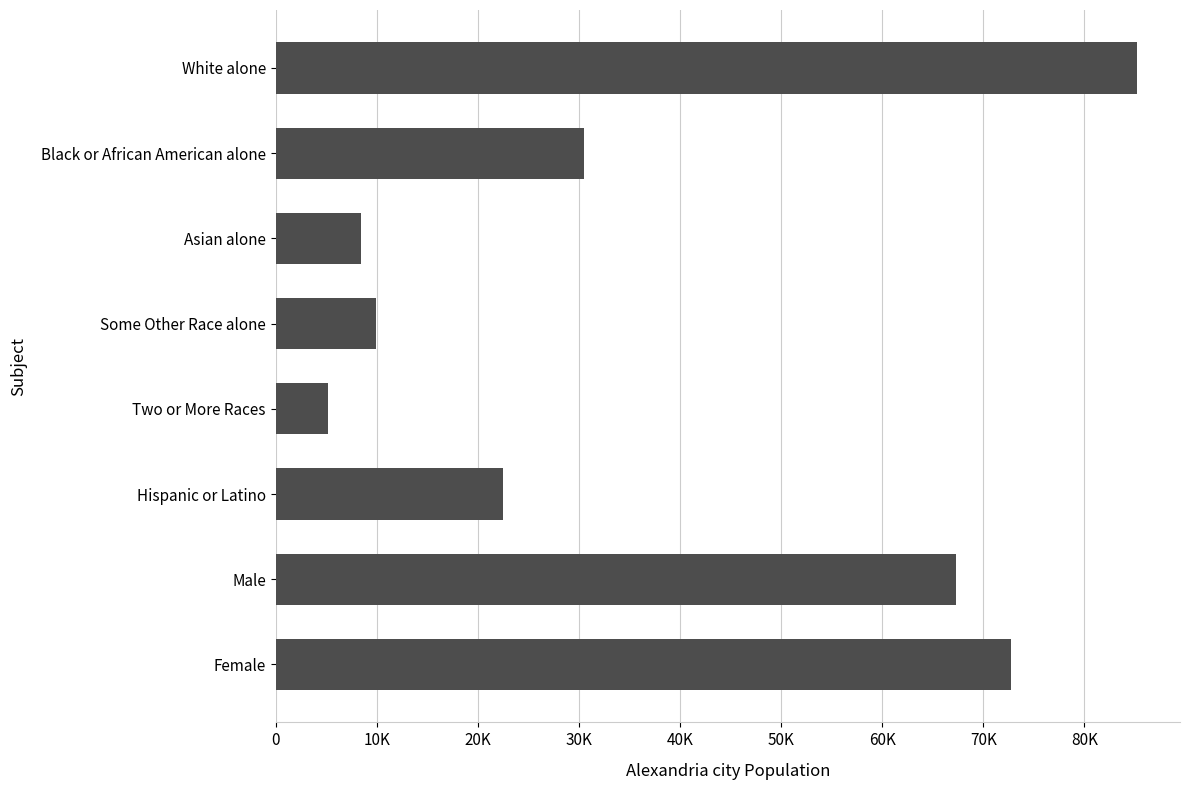

List the labels in order of value, smallest first.

Two or More Races, Asian alone, Some Other Race alone, Hispanic or Latino, Black or African American alone, Male, Female, White alone